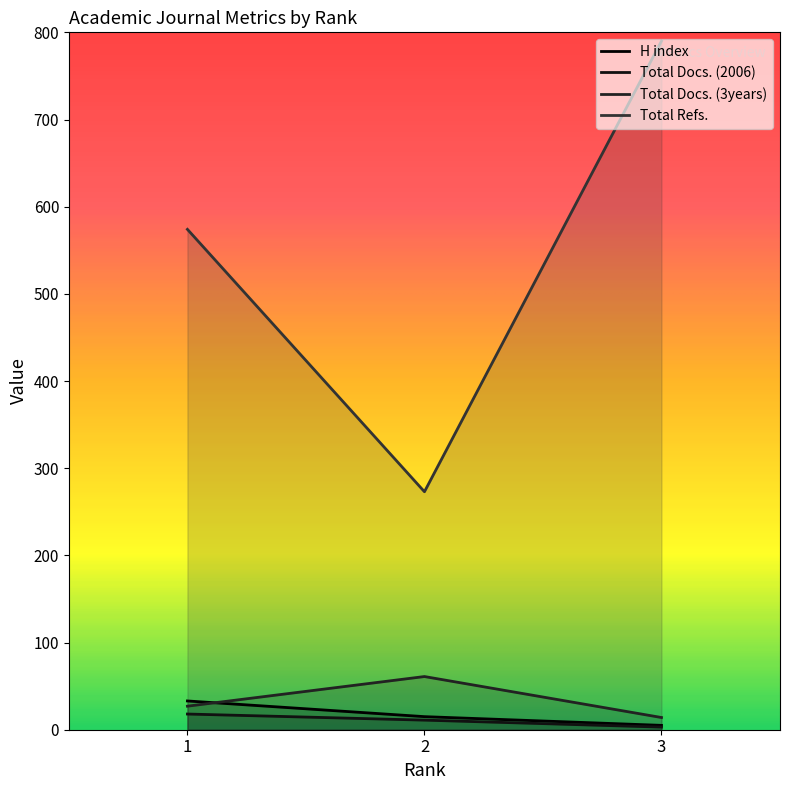

At how many categories does at least one series exceed 621?

1